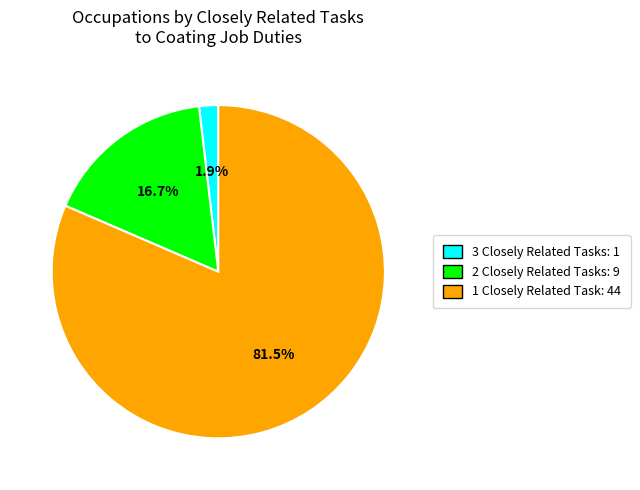

Between 1 Closely Related and 3 Closely Related, which is larger?

1 Closely Related